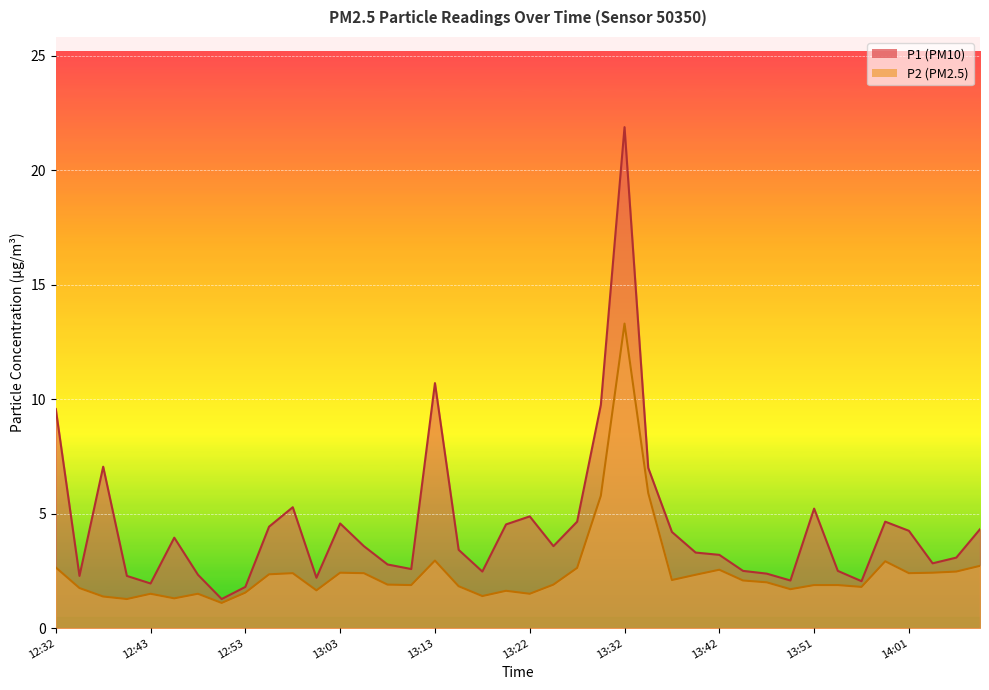

Reading right to left, transcribe all the data shown in this chart.

P1: 14:08=4.3	14:06=3.1	14:04=2.8	14:01=4.2	13:59=4.7	13:56=2.0	13:54=2.5	13:51=5.2	13:49=2.1	13:47=2.4	13:44=2.5	13:42=3.2	13:39=3.3	13:37=4.2	13:34=7.0	13:32=21.9	13:30=9.8	13:27=4.7	13:25=3.6	13:22=4.9	13:20=4.5	13:17=2.5	13:15=3.4	13:13=10.7	13:10=2.6	13:08=2.8	13:05=3.6	13:03=4.6	13:00=2.2	12:58=5.3	12:55=4.4	12:53=1.8	12:50=1.3	12:48=2.3	12:45=4.0	12:43=1.9	12:40=2.3	12:37=7.0	12:35=2.3	12:32=9.6
P2: 14:08=2.7	14:06=2.5	14:04=2.4	14:01=2.4	13:59=2.9	13:56=1.8	13:54=1.9	13:51=1.9	13:49=1.7	13:47=2.0	13:44=2.1	13:42=2.5	13:39=2.3	13:37=2.1	13:34=5.9	13:32=13.3	13:30=5.8	13:27=2.6	13:25=1.9	13:22=1.5	13:20=1.6	13:17=1.4	13:15=1.8	13:13=3.0	13:10=1.9	13:08=1.9	13:05=2.4	13:03=2.4	13:00=1.6	12:58=2.4	12:55=2.4	12:53=1.6	12:50=1.1	12:48=1.5	12:45=1.3	12:43=1.5	12:40=1.3	12:37=1.4	12:35=1.8	12:32=2.6